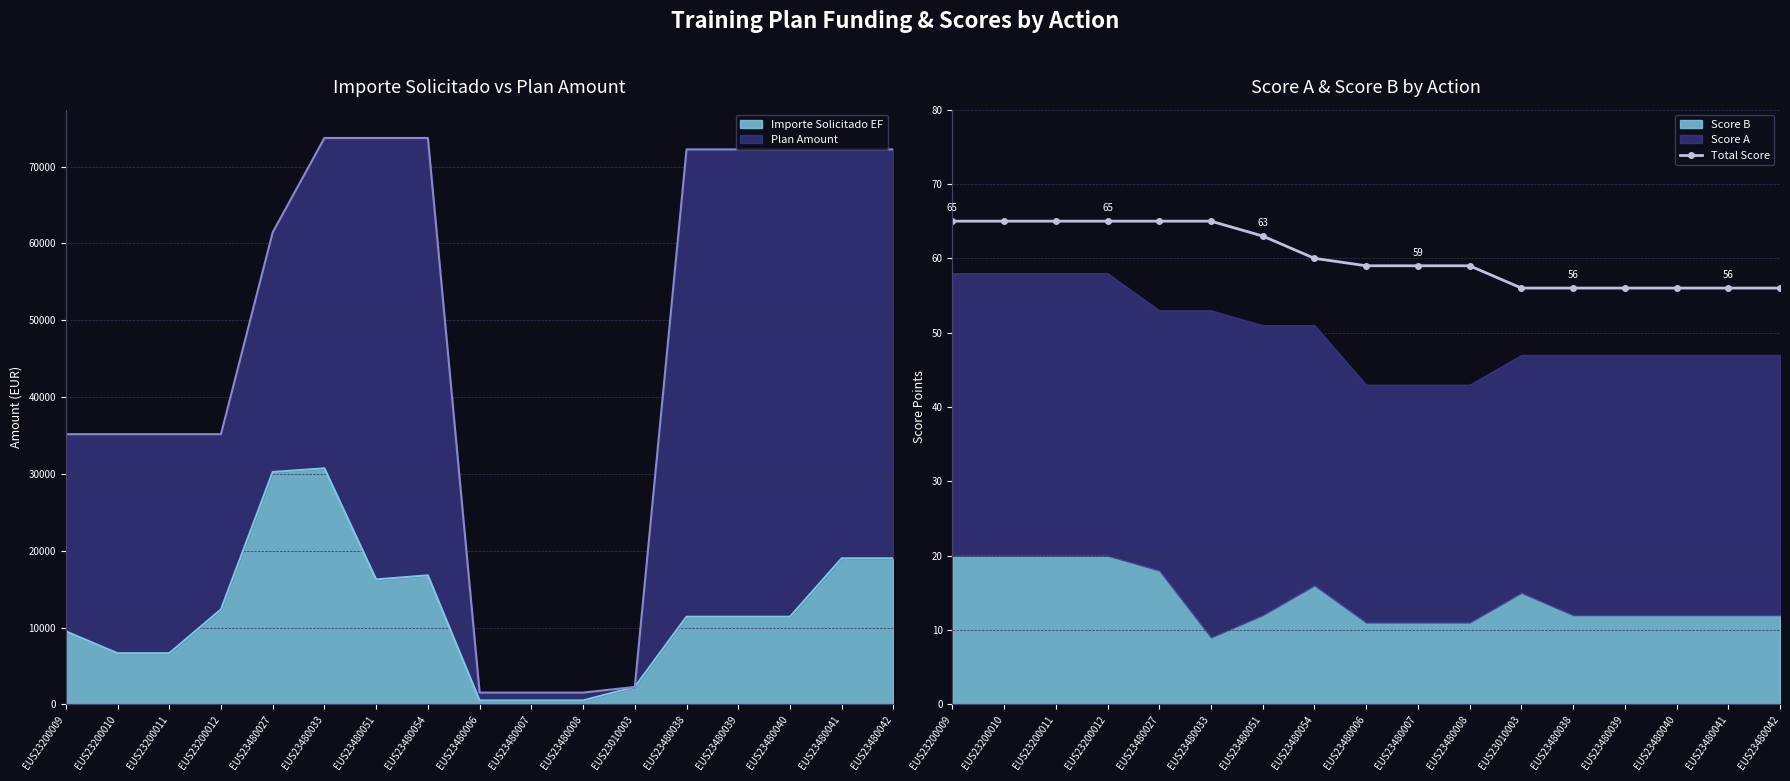

How many lines are shown in the chart?

1